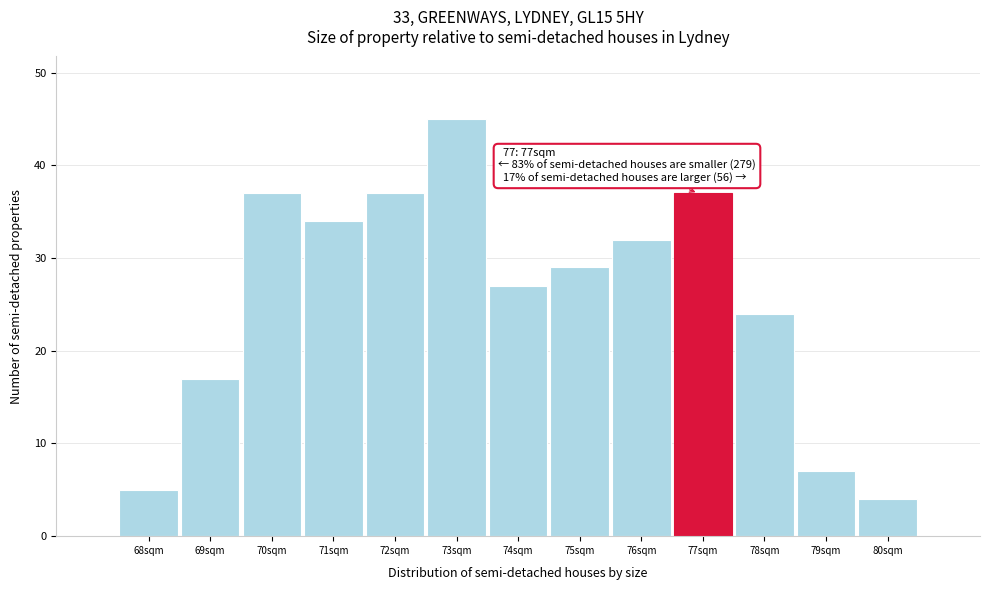

Reading left to right, what are all the values shown in this chart?

68sqm=5	69sqm=17	70sqm=37	71sqm=34	72sqm=37	73sqm=45	74sqm=27	75sqm=29	76sqm=32	77sqm=37	78sqm=24	79sqm=7	80sqm=4